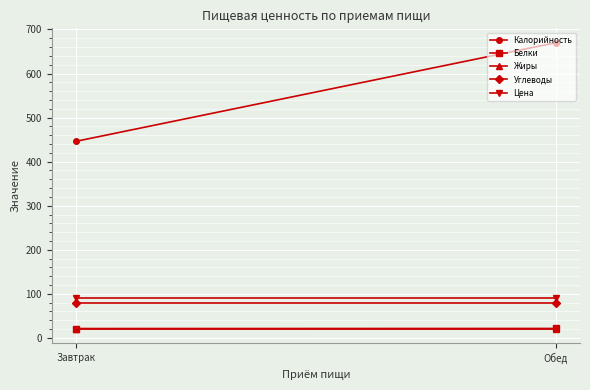

How many Жиры values are between 19 and 20?

2